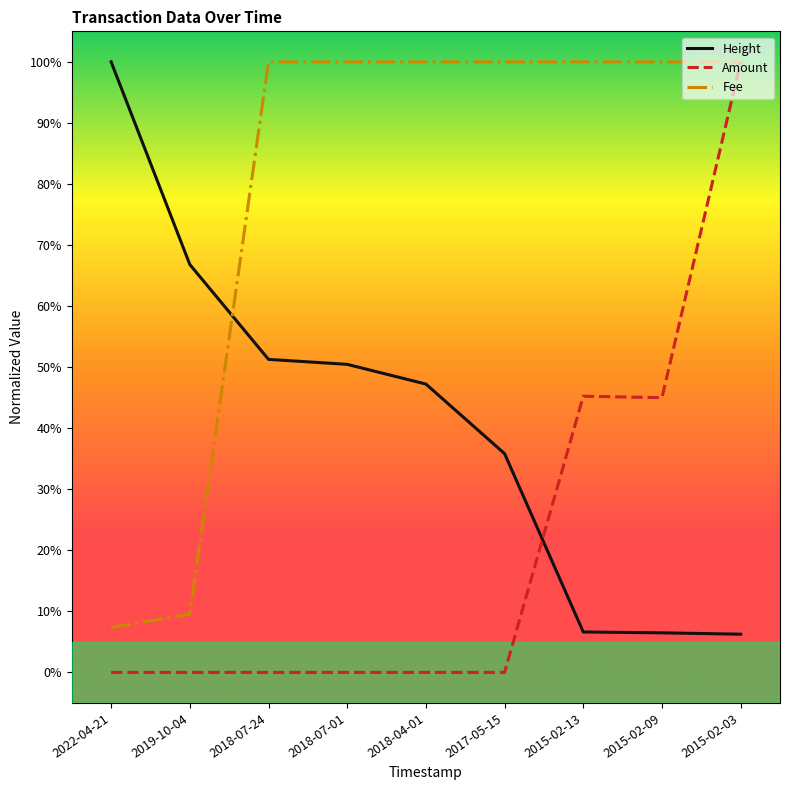

Does the chart display data point markers on the line(s)?

No